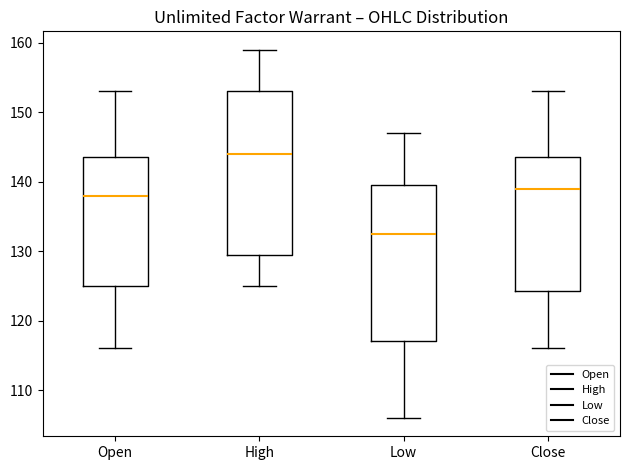

Where is the upper edge of the box for High on the y-axis? The values are not printed on the chart, so give them approximately, as read against the axis.

153